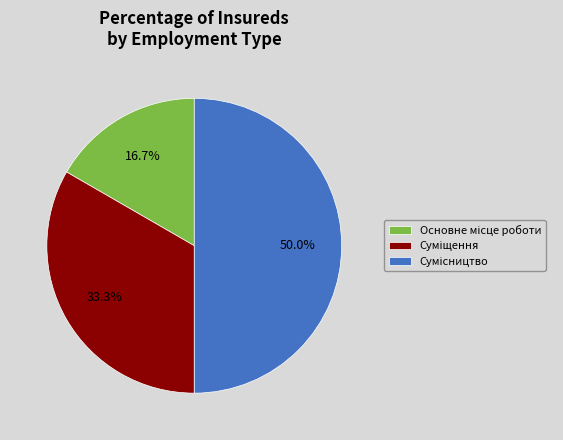

Do Суміщення and Основне місце роботи together represent more than half of the pie?

No